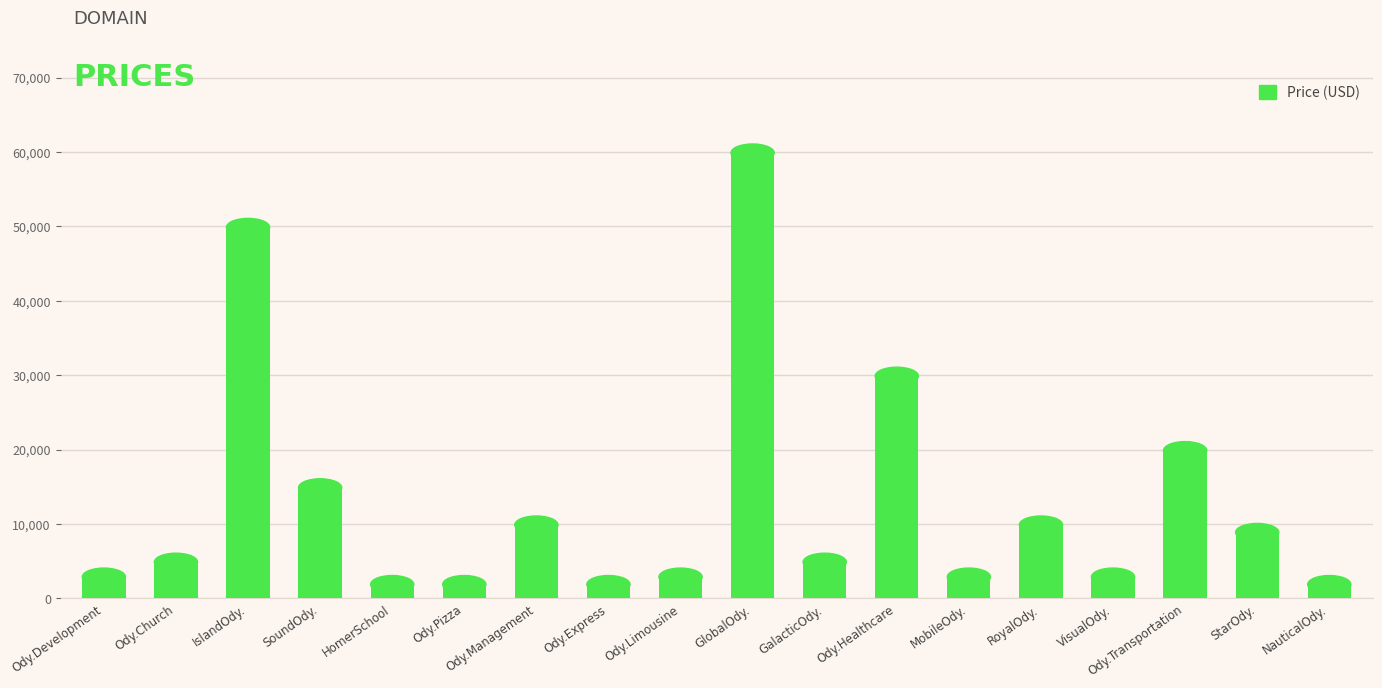

Which has a higher value, Ody.Church or StarOdy.?

StarOdy.